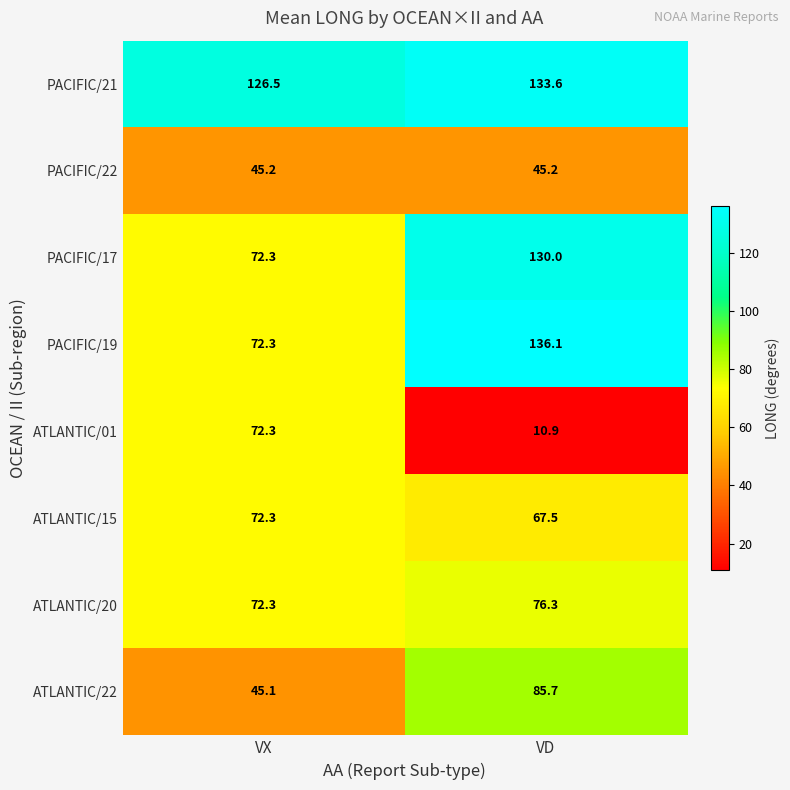

Rank the categories by ATLANTIC/15 value from lowest to highest.

VD, VX